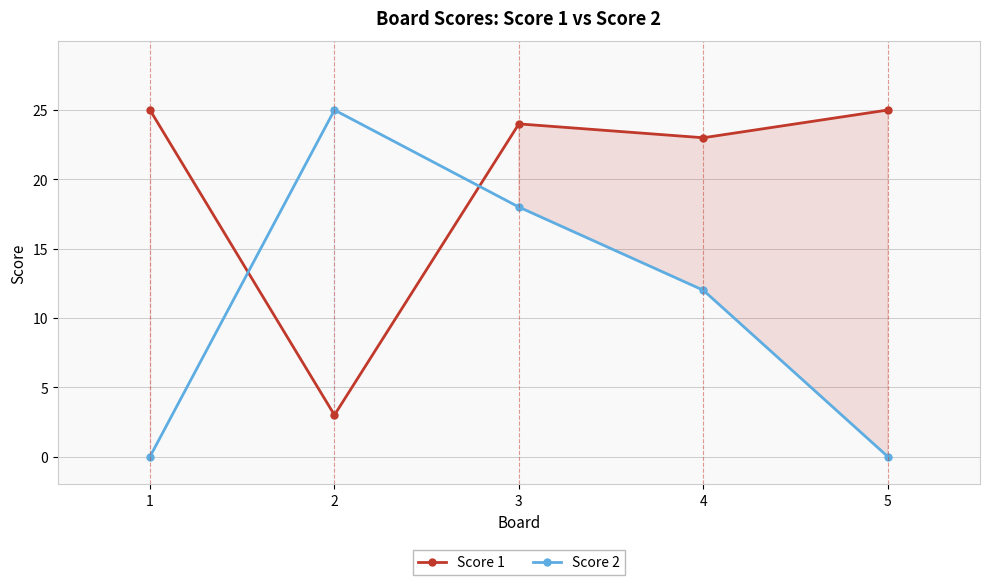

Reading left to right, what are all the values shown in this chart?

Score 1: 25	3	24	23	25
Score 2: 0	25	18	12	0